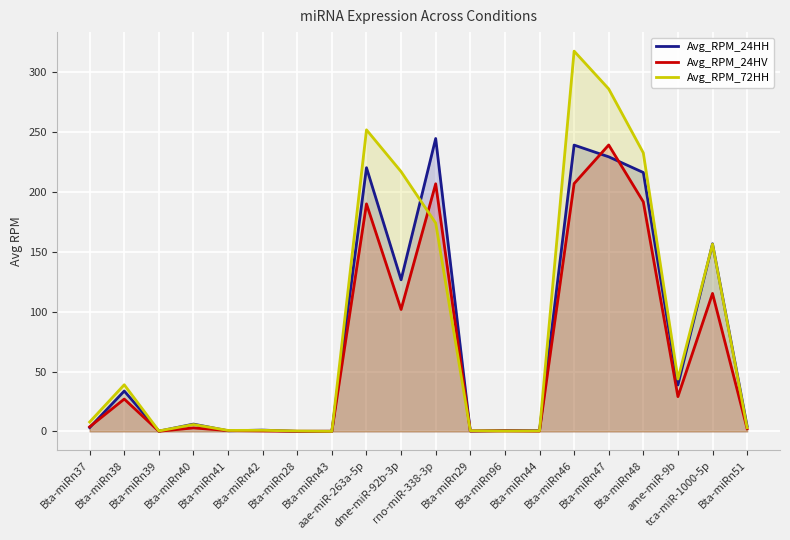

What position from the left is Bta-miRn96?

13